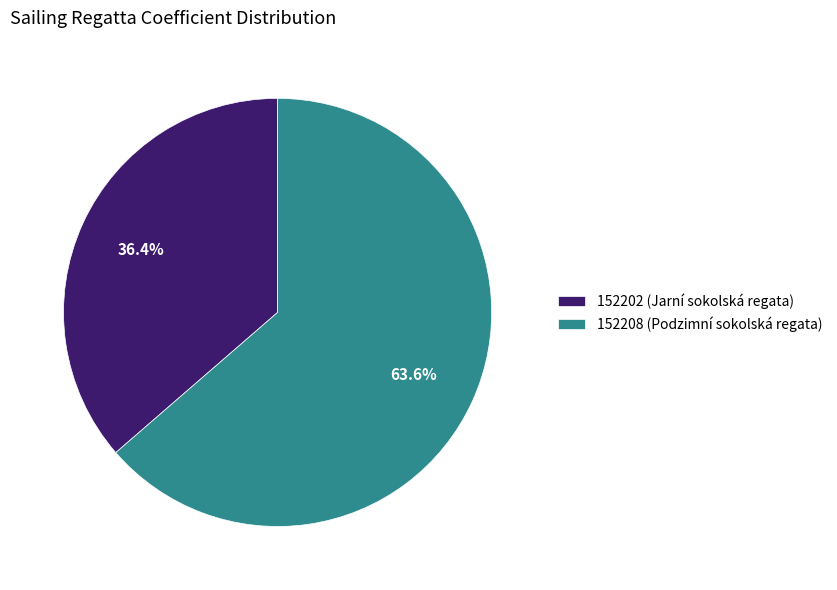

To the nearest percent, what is the difference between the largest and smallest slice percentages?

27%